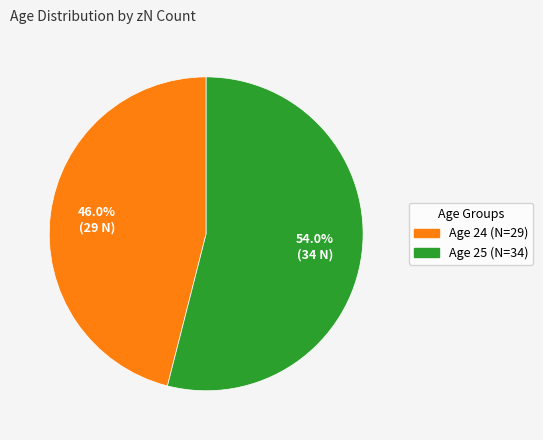

Is there any slice that represents more than half of the pie?

Yes